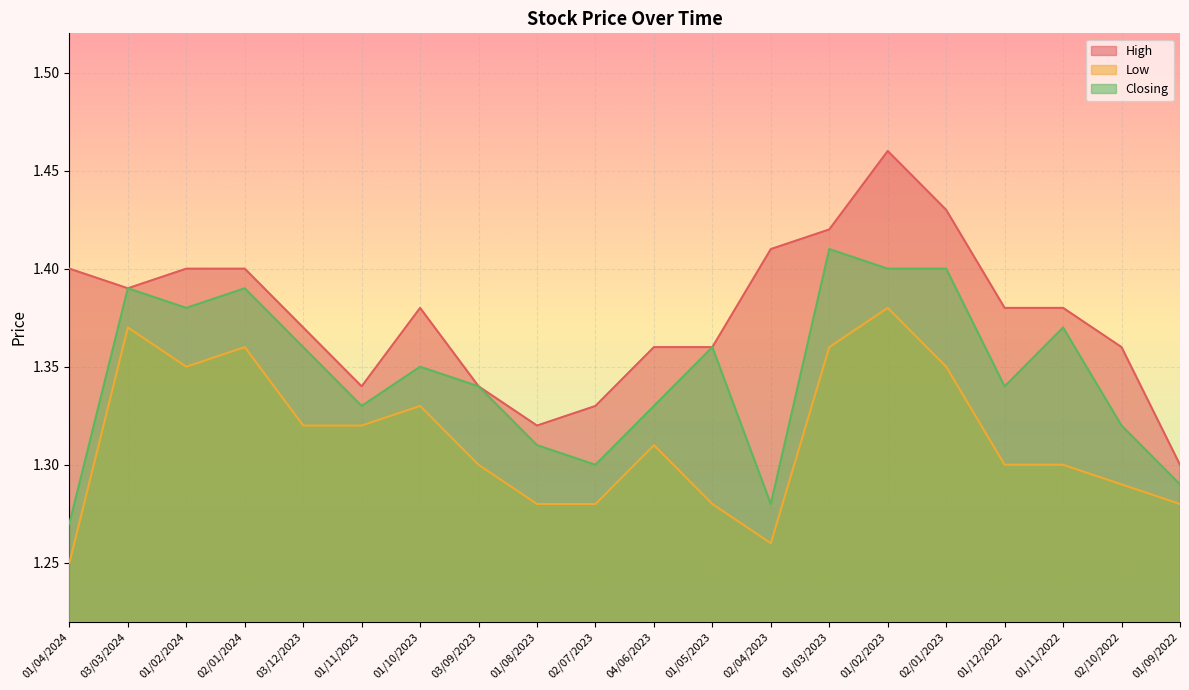

How many lines are shown in the chart?

3